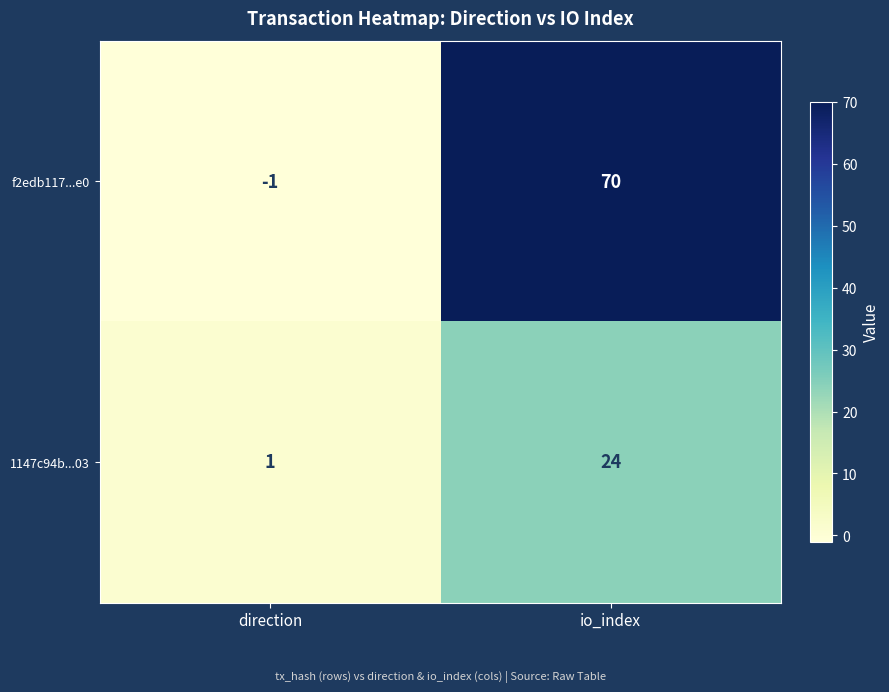

Which series has the largest total across all categories?

f2edb117...e0